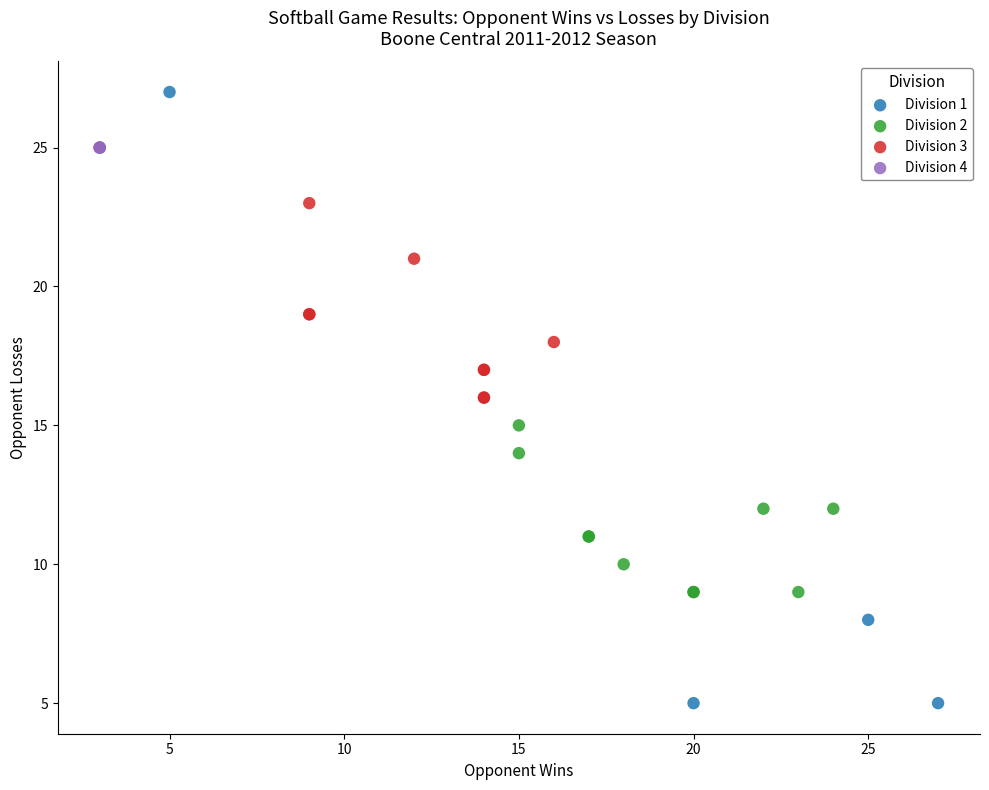

Which series reaches the minimum Y coordinate?

Division 1